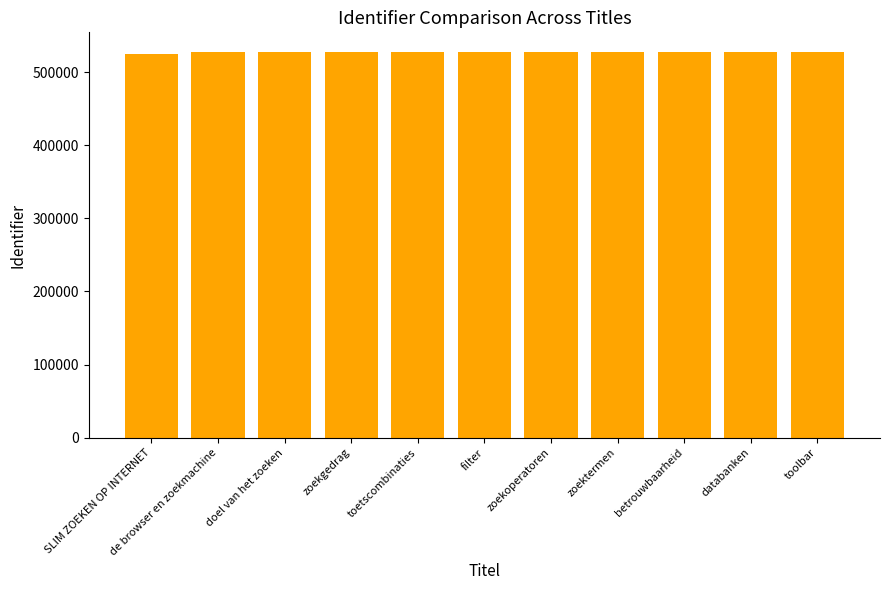

What is the approximate value at toetscombinaties?

527635